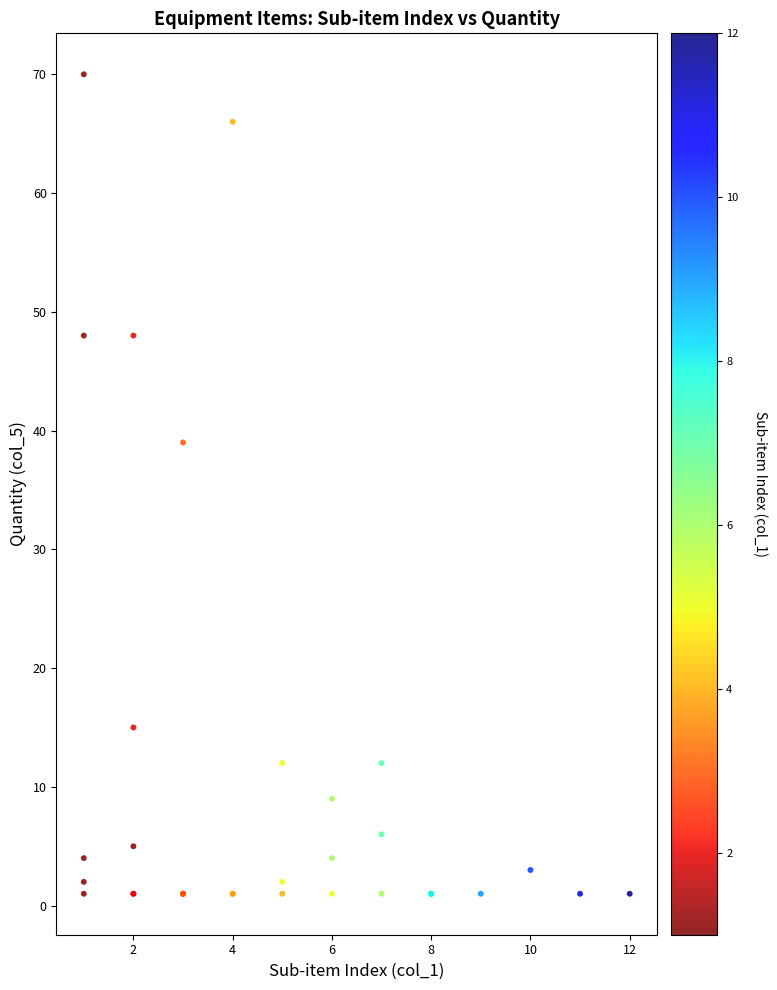

What Y value in the scatter plot is closest to 35?

39